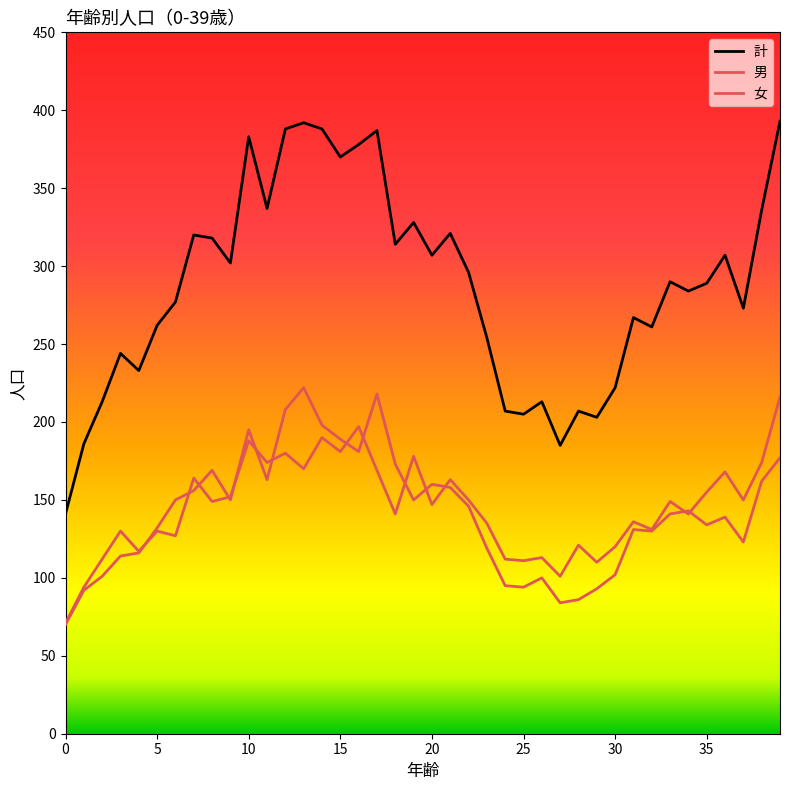

How many intersections are there between 女 and 男?

14